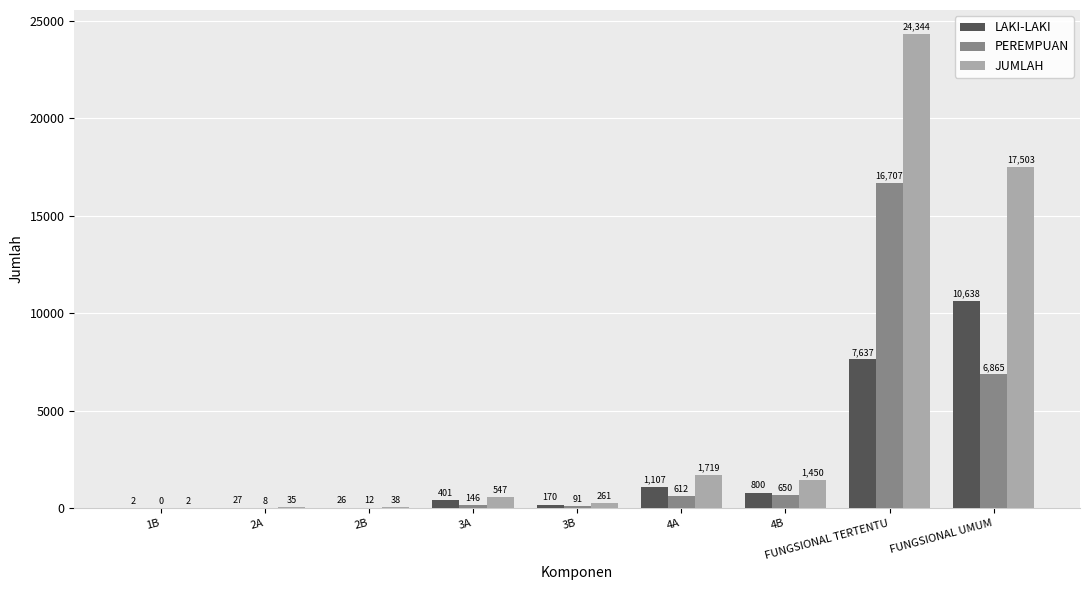

Which category has the highest value in the LAKI-LAKI series?

FUNGSIONAL UMUM